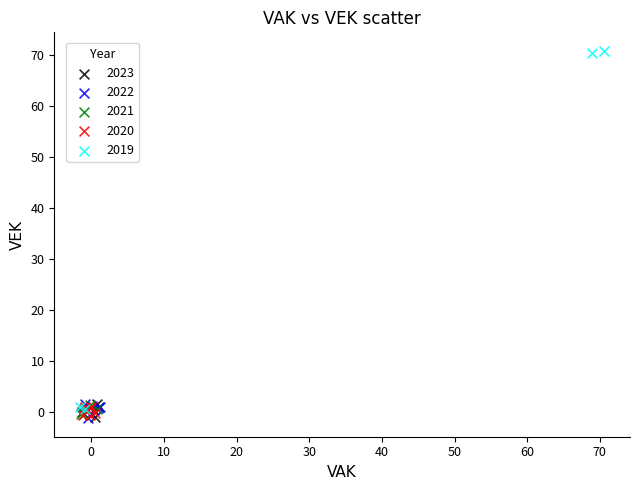

Which series reaches the maximum Y coordinate?

2019